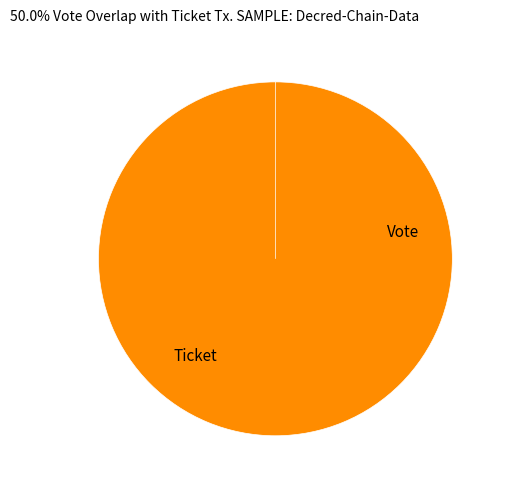

Is there a majority slice in this chart?

Yes